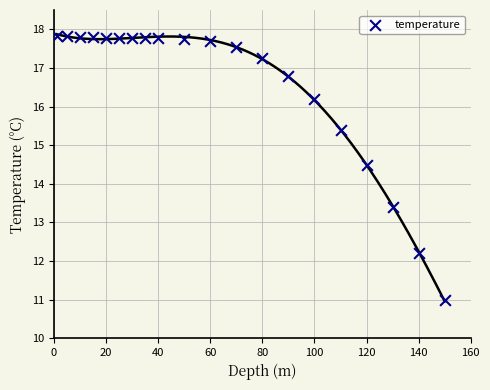

What Y value in the scatter plot is closest to 14?

14.5